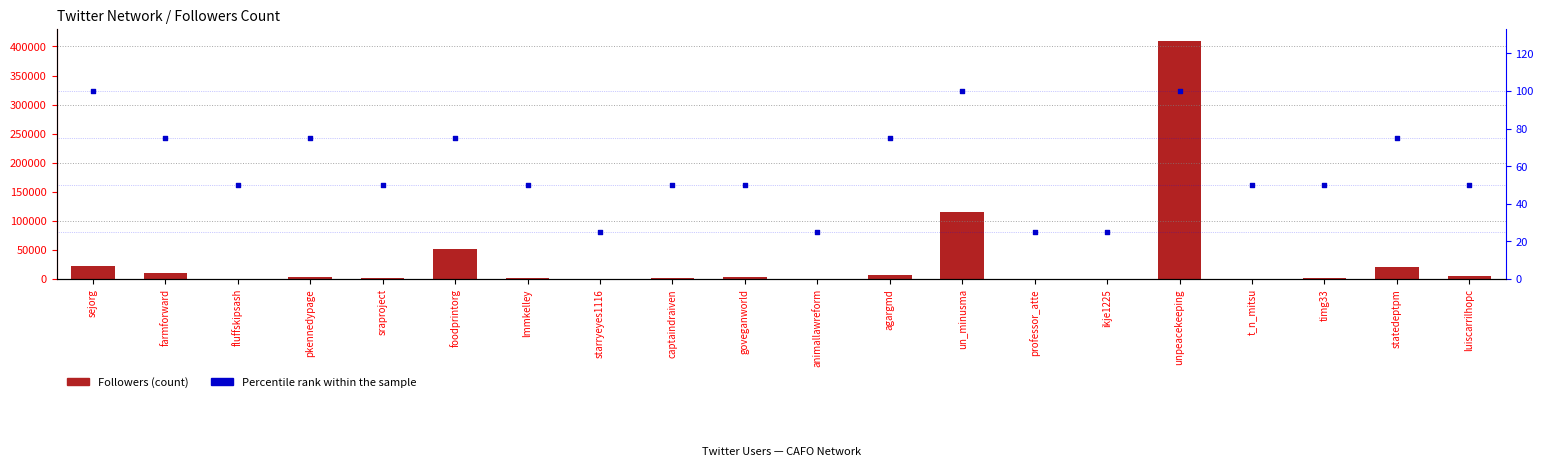

At which category is the sum across all series the highest?

unpeacekeeping